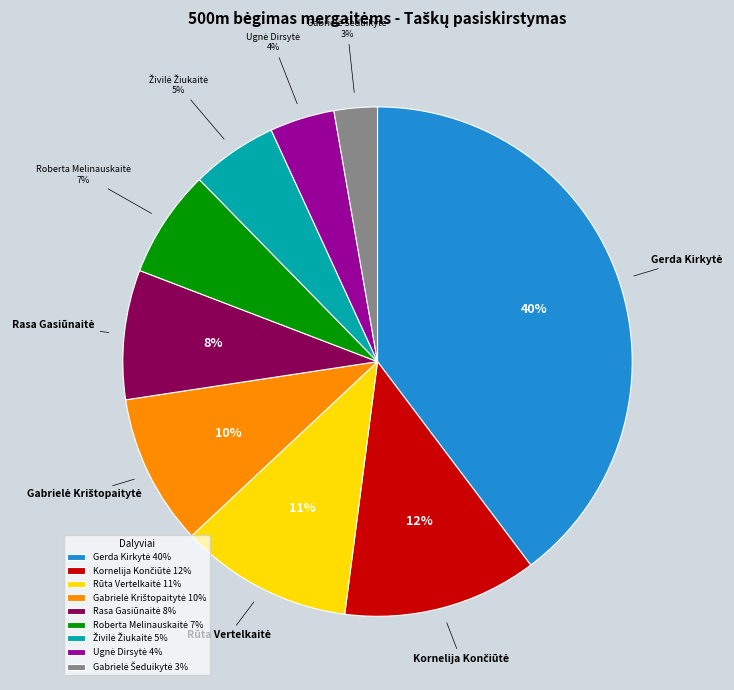

Does any single category account for the majority?

No